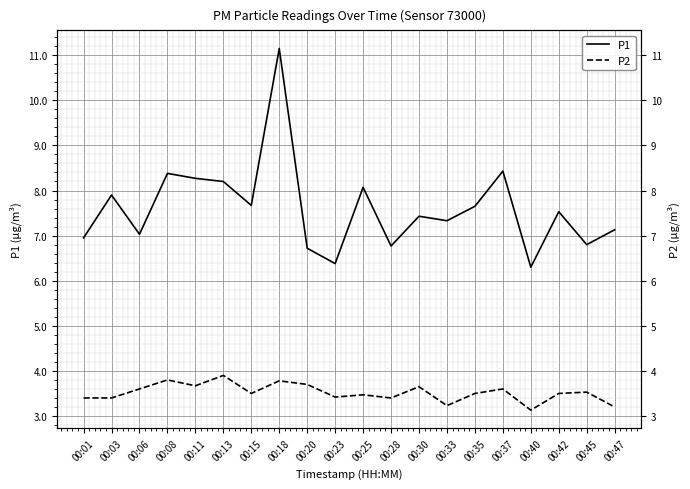

True or false: P2 and P1 cross at least once.

False